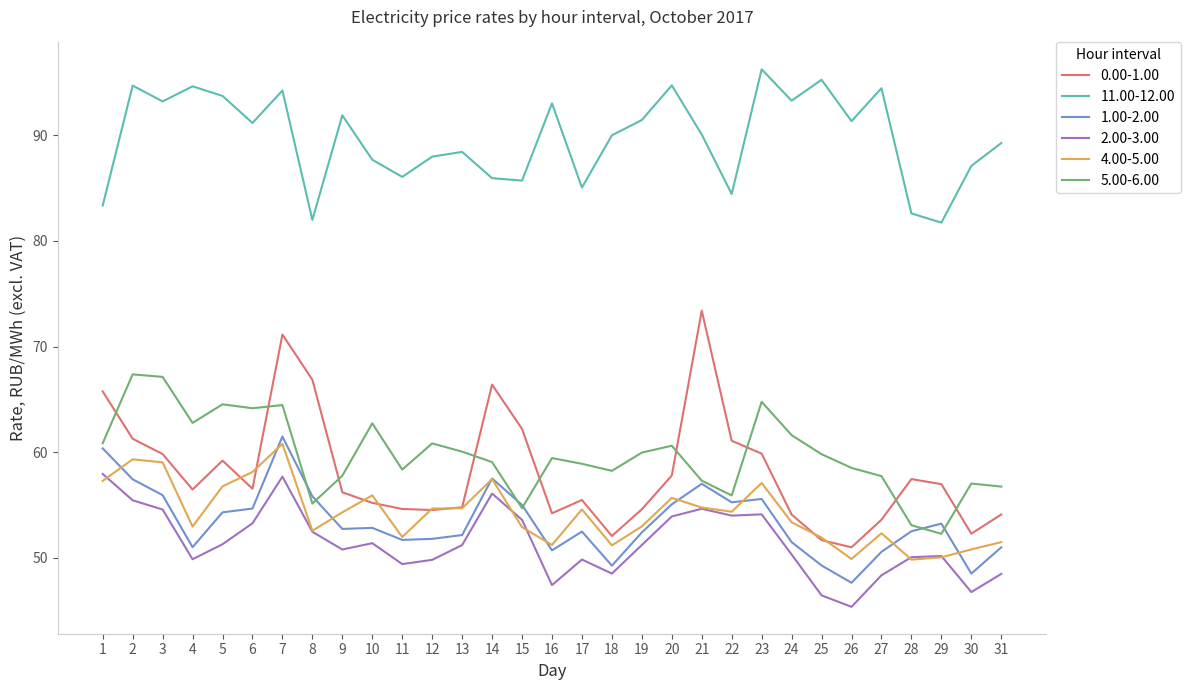

Is it true that 0.00-1.00 equals 62.2 at 15?

True